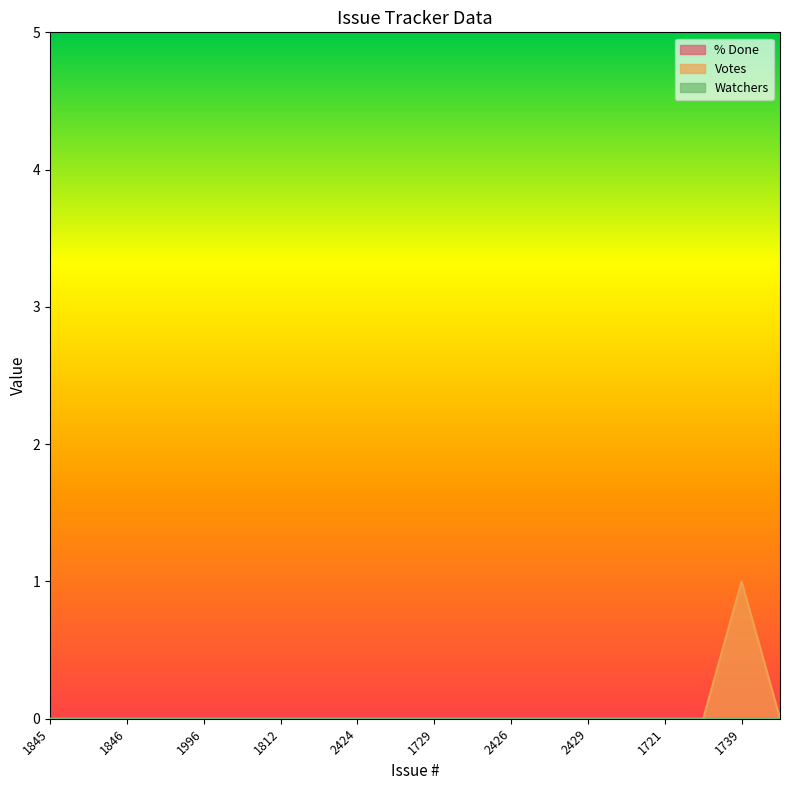

At which category does the chart reach its peak across all series?

1739